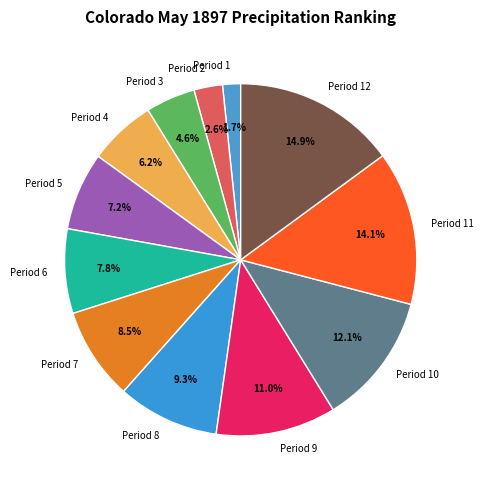

How many slices are in this pie chart?

12